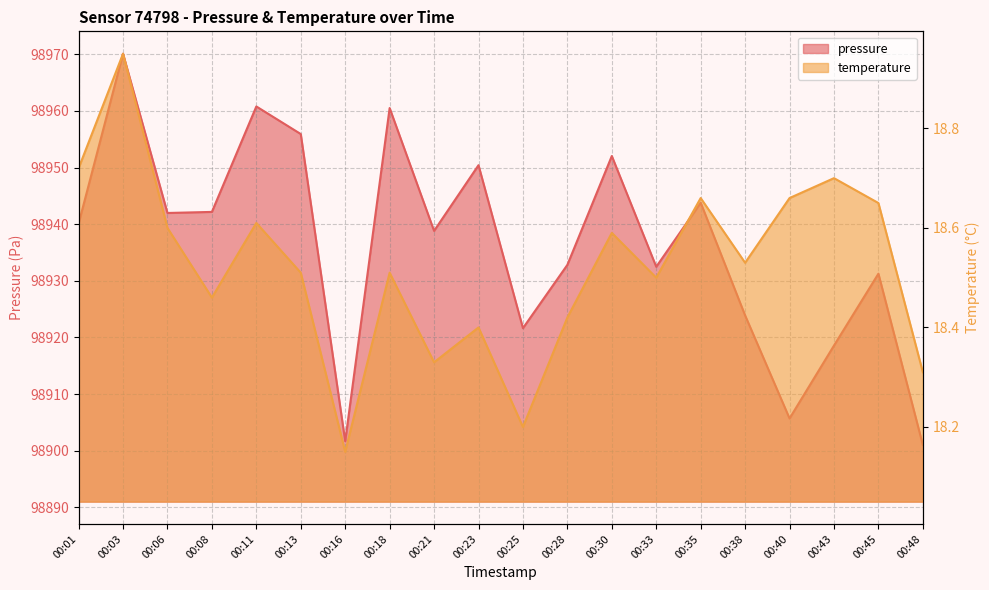

What is the highest value of the temperature series?

18.9